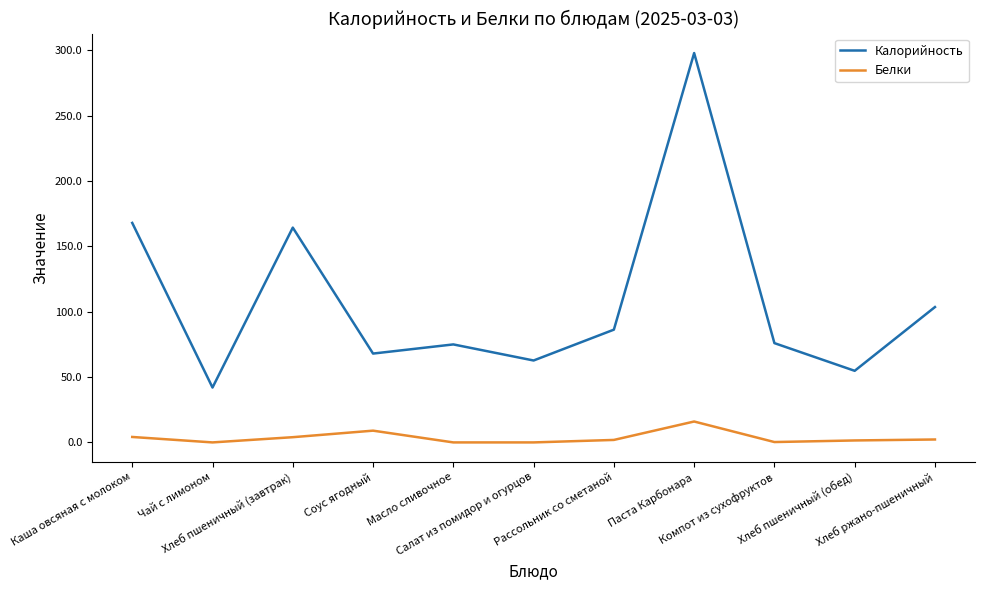

What is the minimum value for Калорийность?

42.0